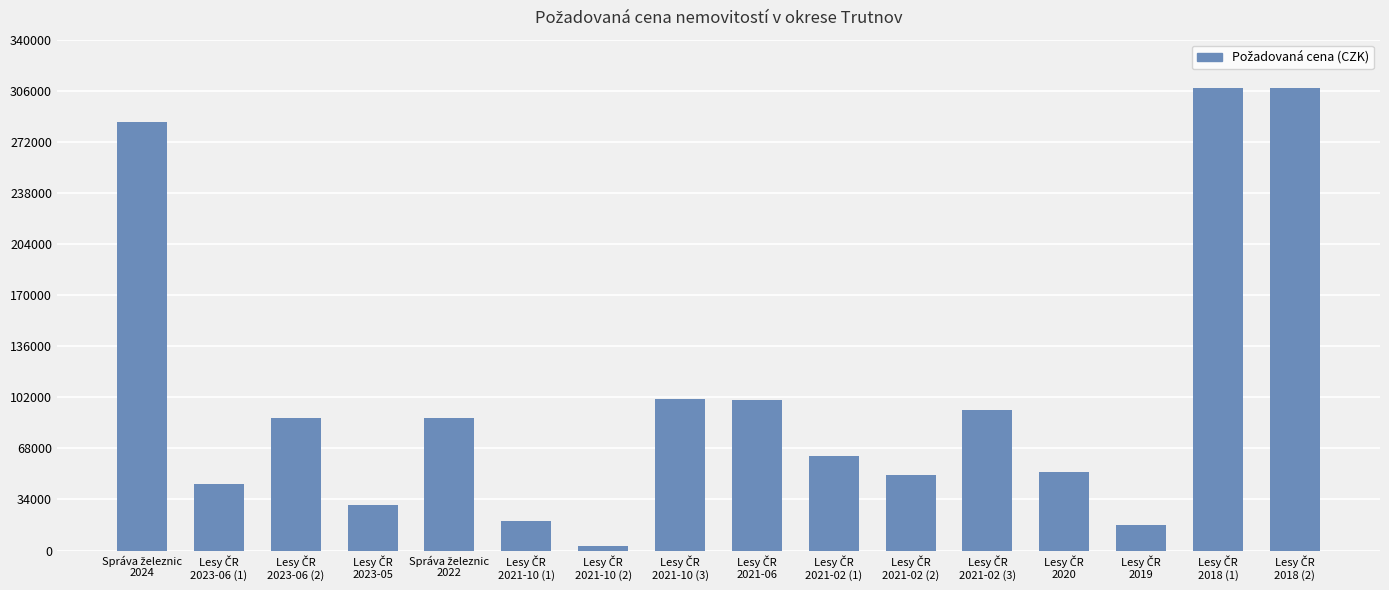

What is the average value?

103157